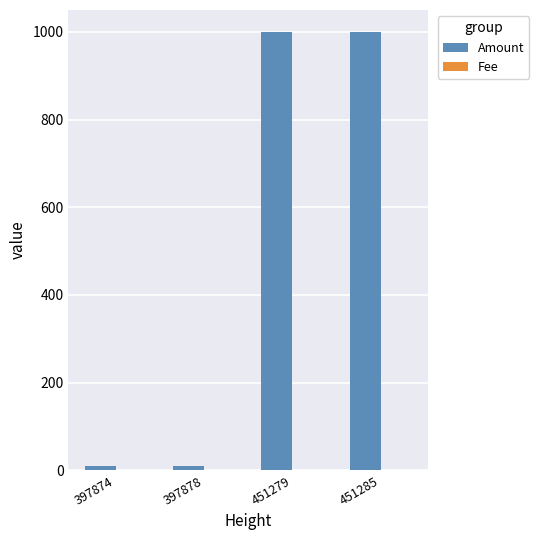

What is the maximum value shown in the chart?

1000